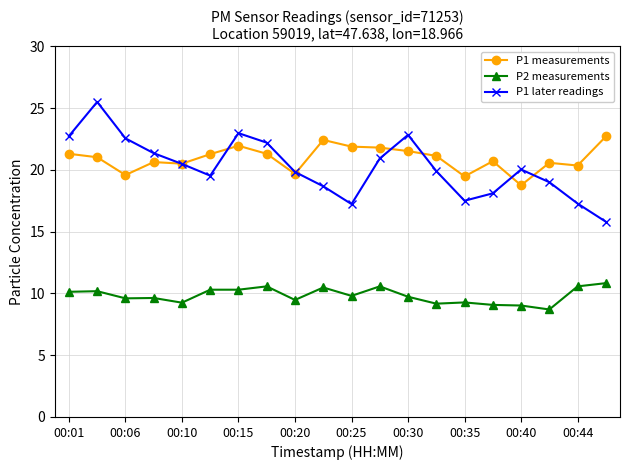

How many categories are shown in the chart?

20